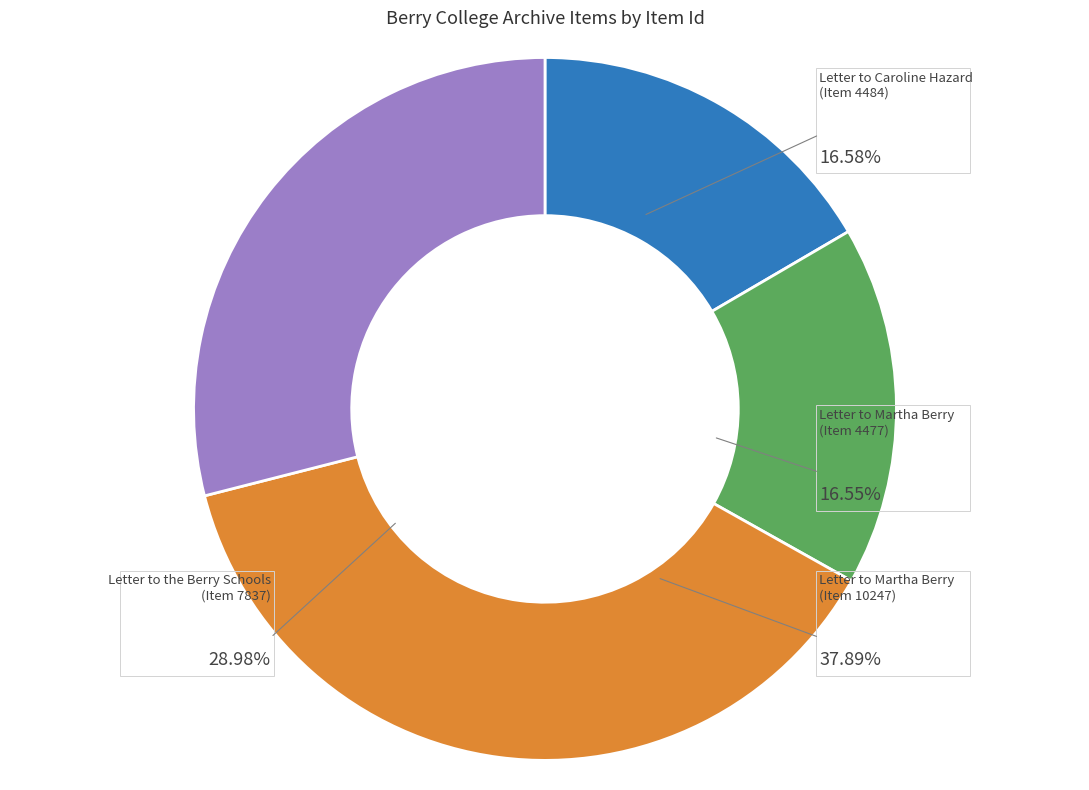

The Letter to the Berry Schools
(Item 7837) slice represents 14% of the pie. True or false?

False